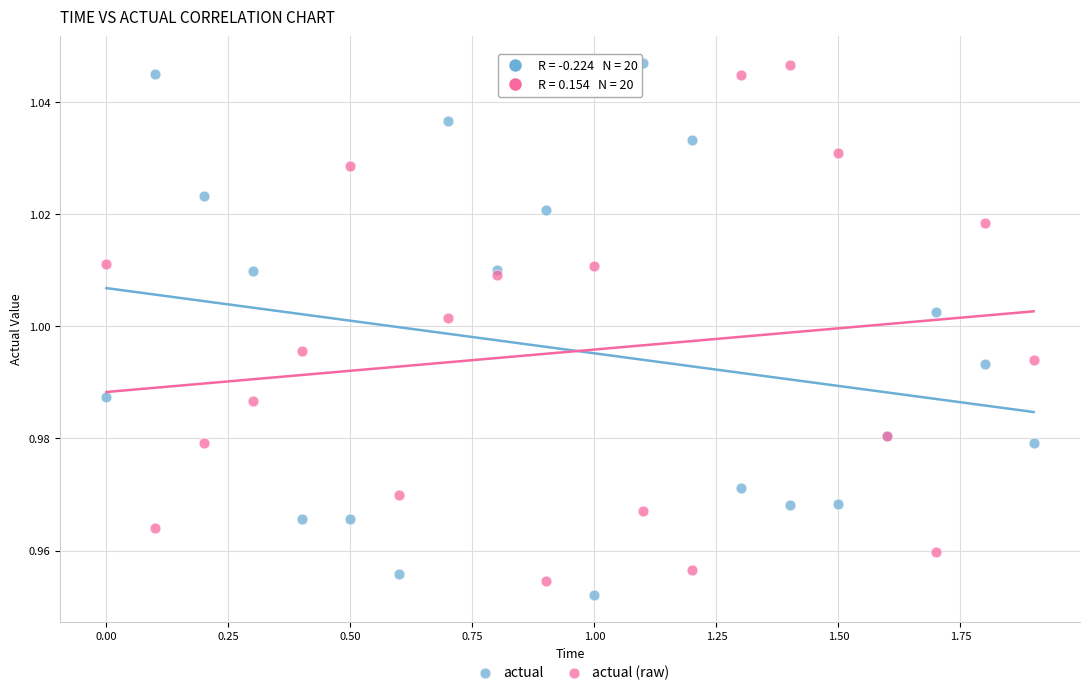

What are all the series names shown in the legend?

actual, actual (raw)